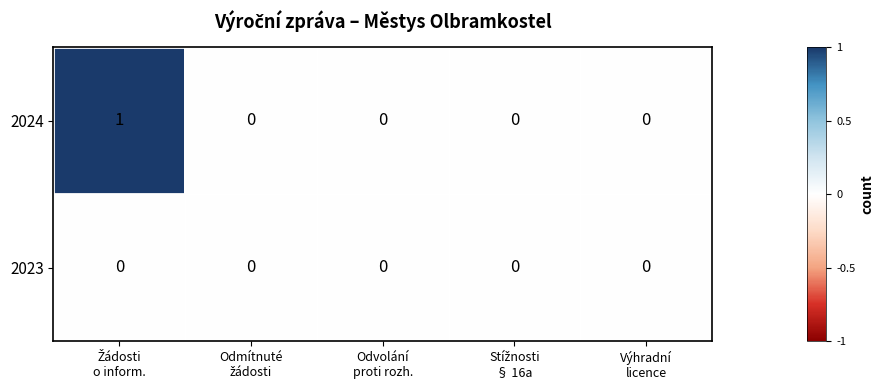

Which series has the largest range (max minus min)?

2024